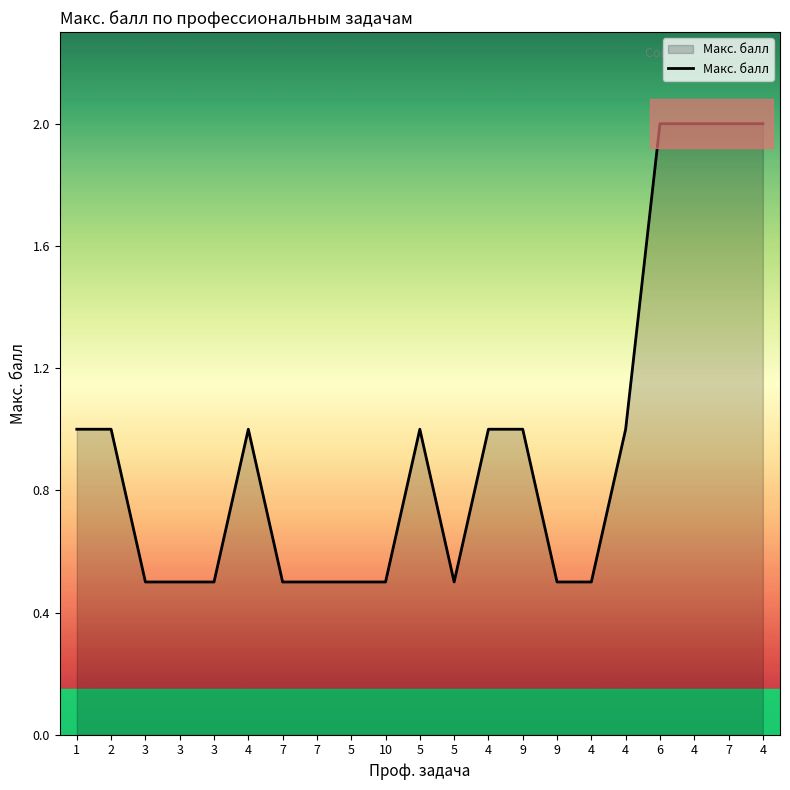

How many lines are shown in the chart?

1